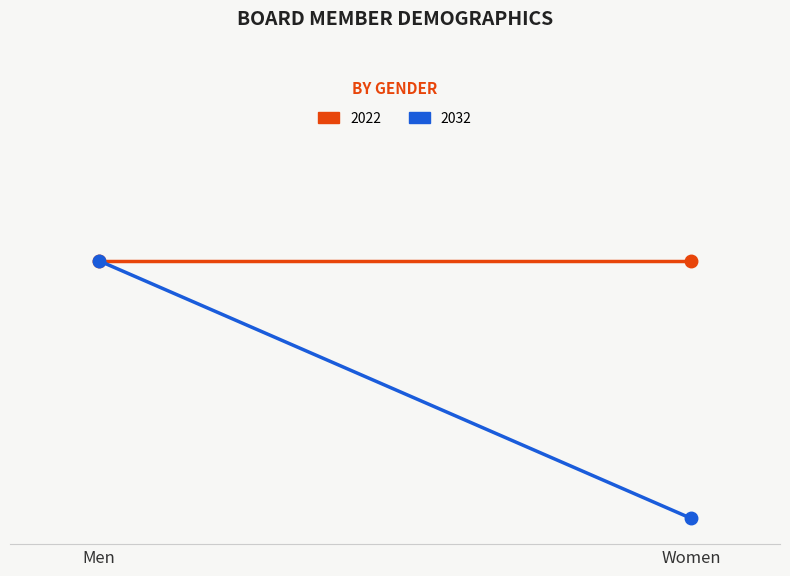

What is the value of the Women point at the 1st from the left?

3